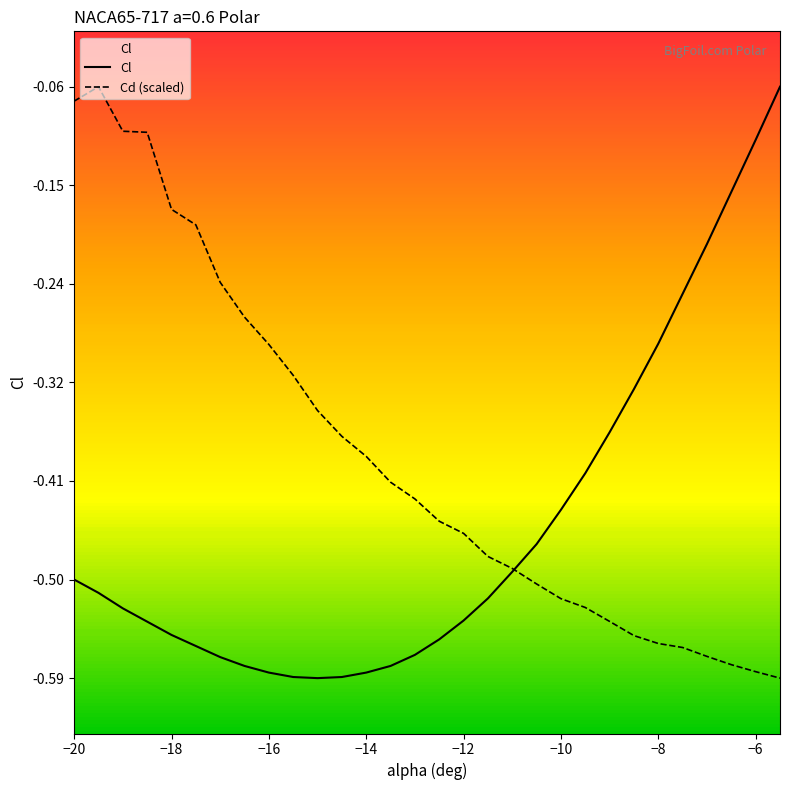

What is the label of the 7th point from the left?

−8